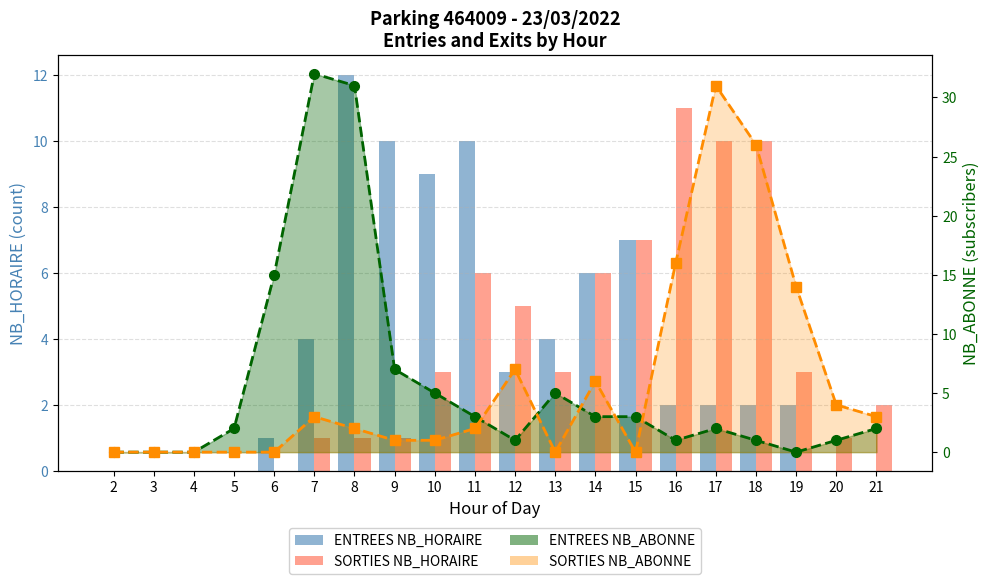

What is the value of the ENTREES NB_HORAIRE bar at the 12th from the left?

4